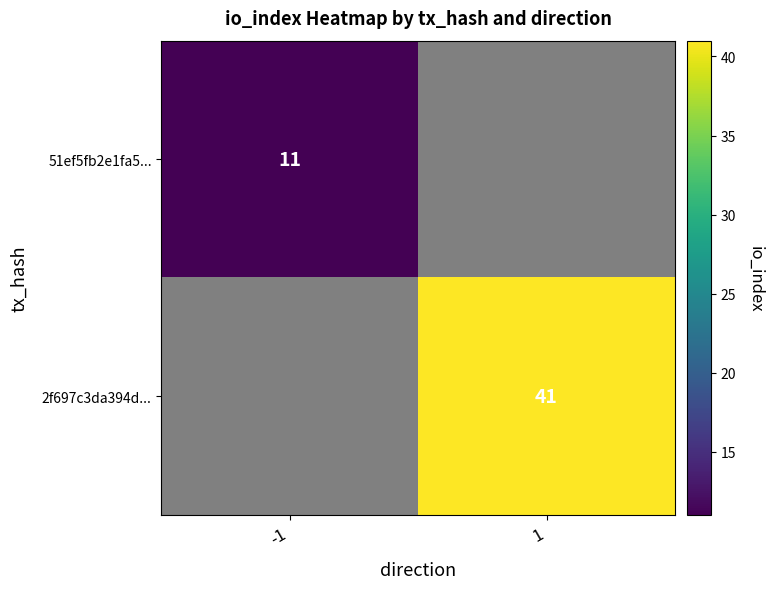

True or false: 2f697c3da394d... has a value of 26 at 1.

False